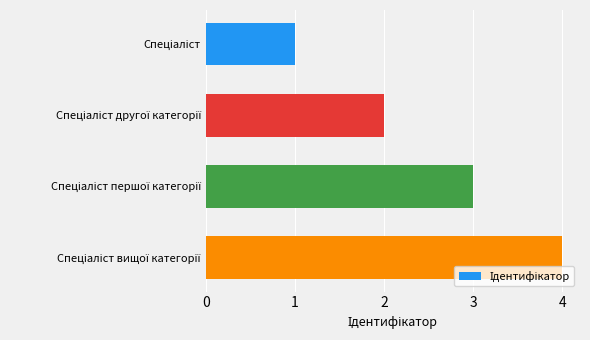

Count the number of categories in the chart.

4